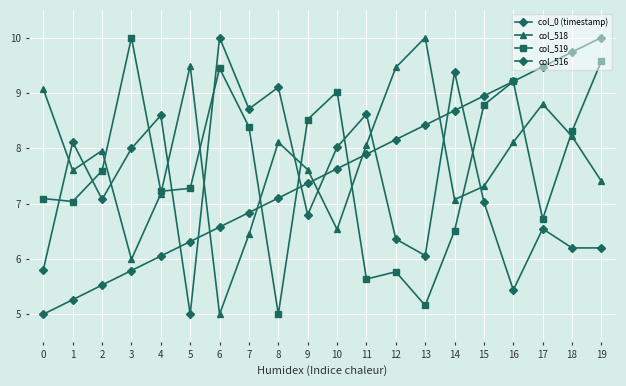

Where is col_519 nearest to the value 7?

1